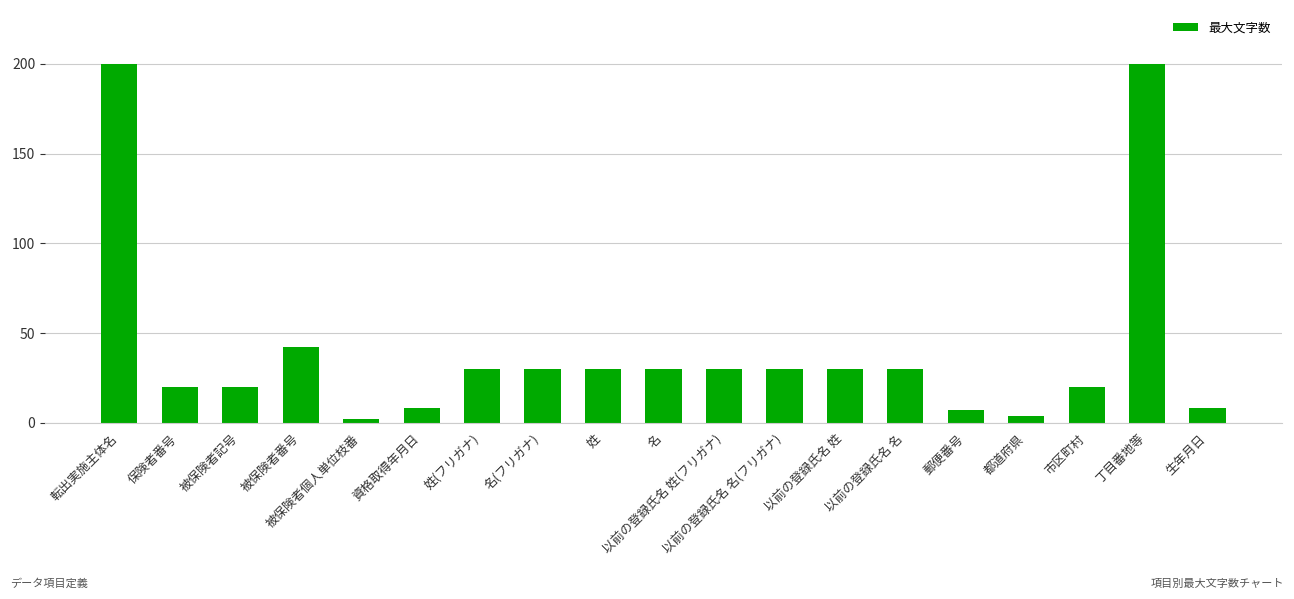

What is the maximum value shown in the chart?

200